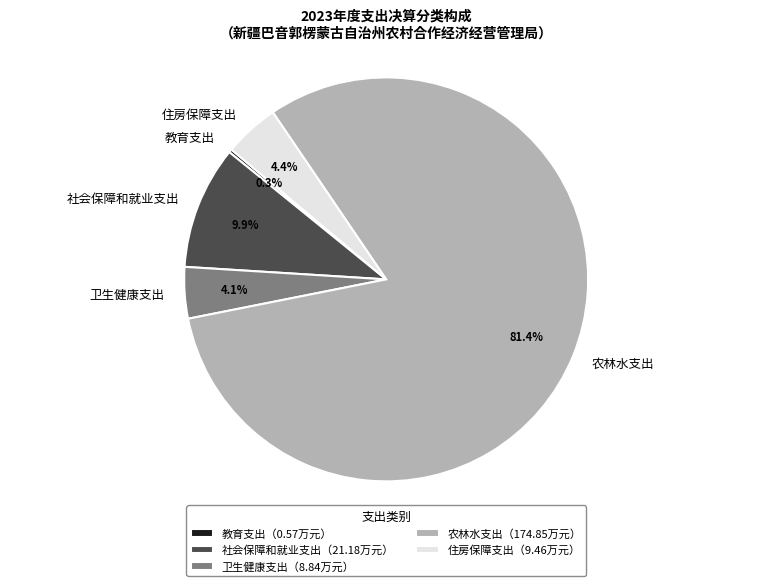

Does any single category account for the majority?

Yes